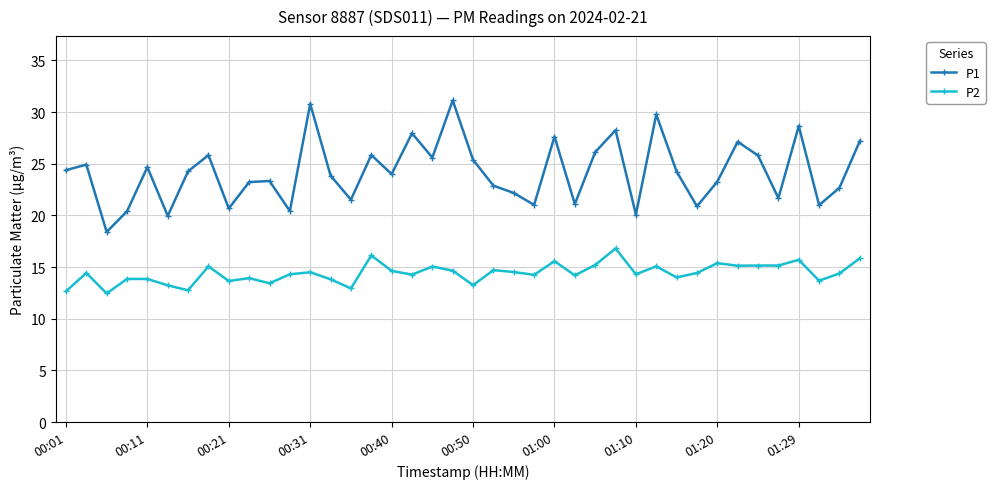

Which series has the largest range (max minus min)?

P1